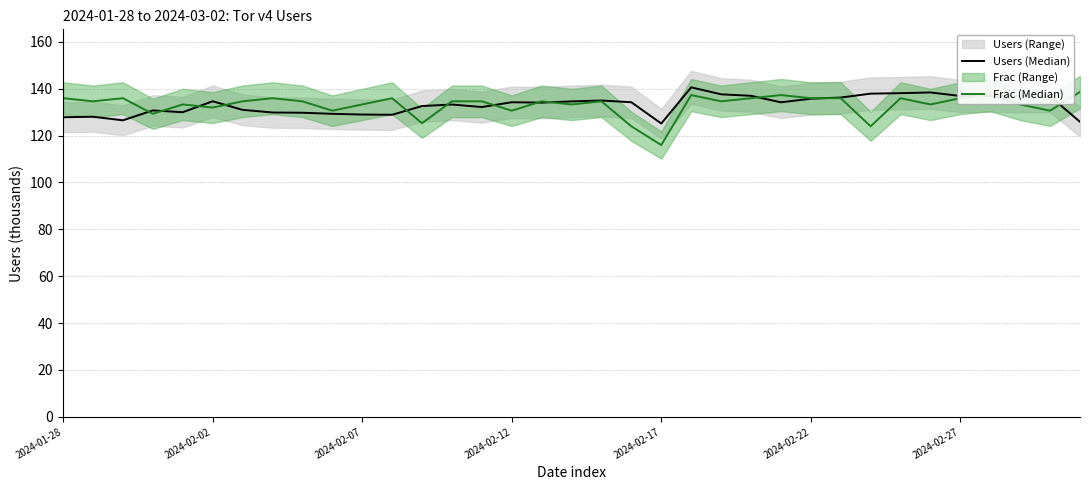

Which category has the lowest value in the Frac (Median) series?

2024-02-17